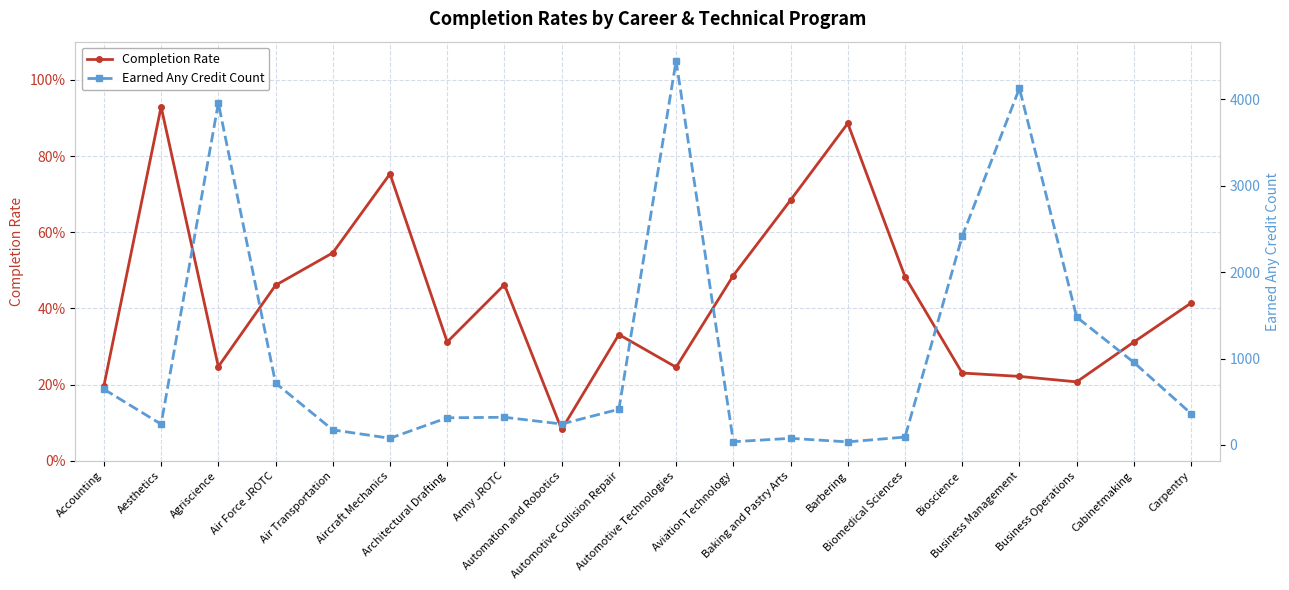

Does the chart display data point markers on the line(s)?

Yes